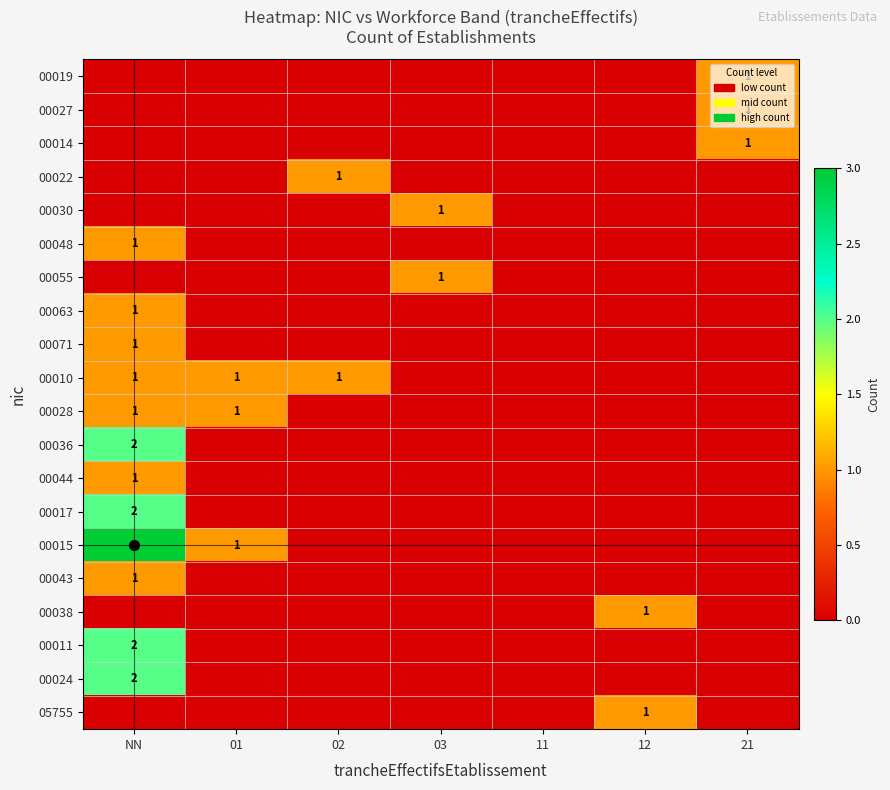

Between NN and 02, which series saw the biggest shift?

00015